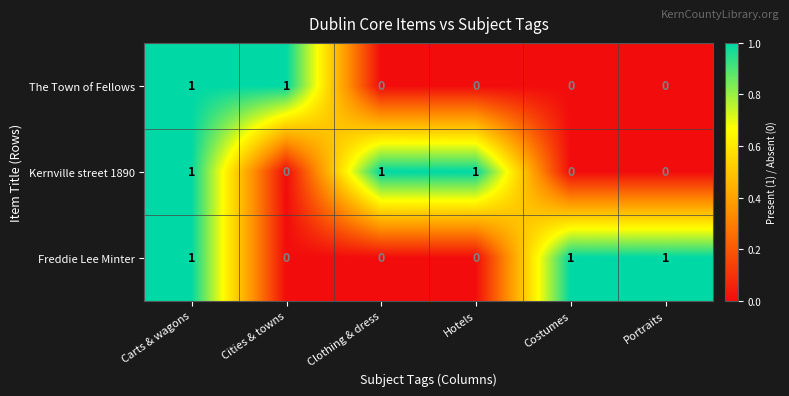

At which category is the sum across all series the highest?

Carts & wagons